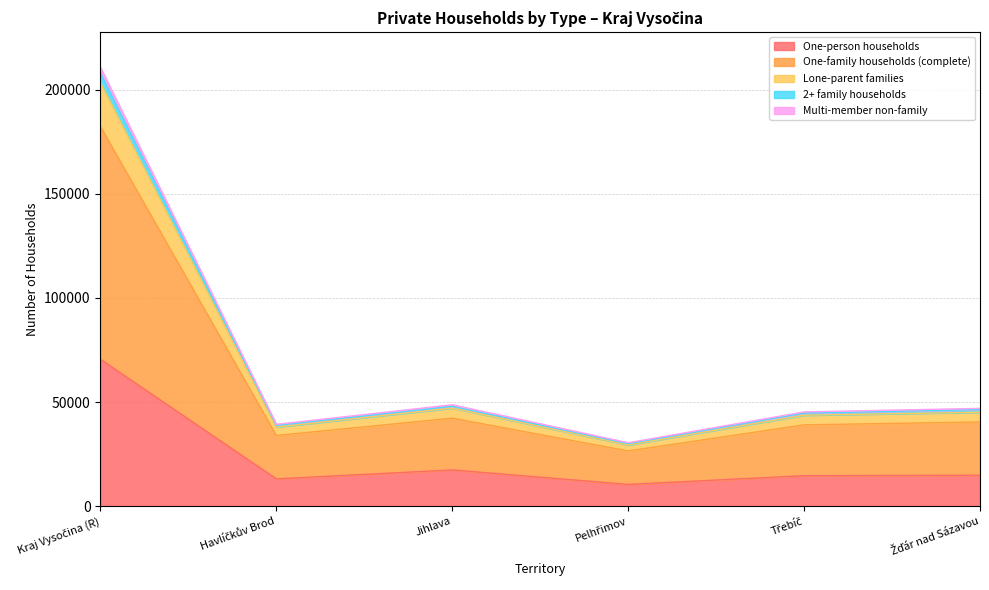

The One-person households series shows 17429 at Jihlava. True or false?

True